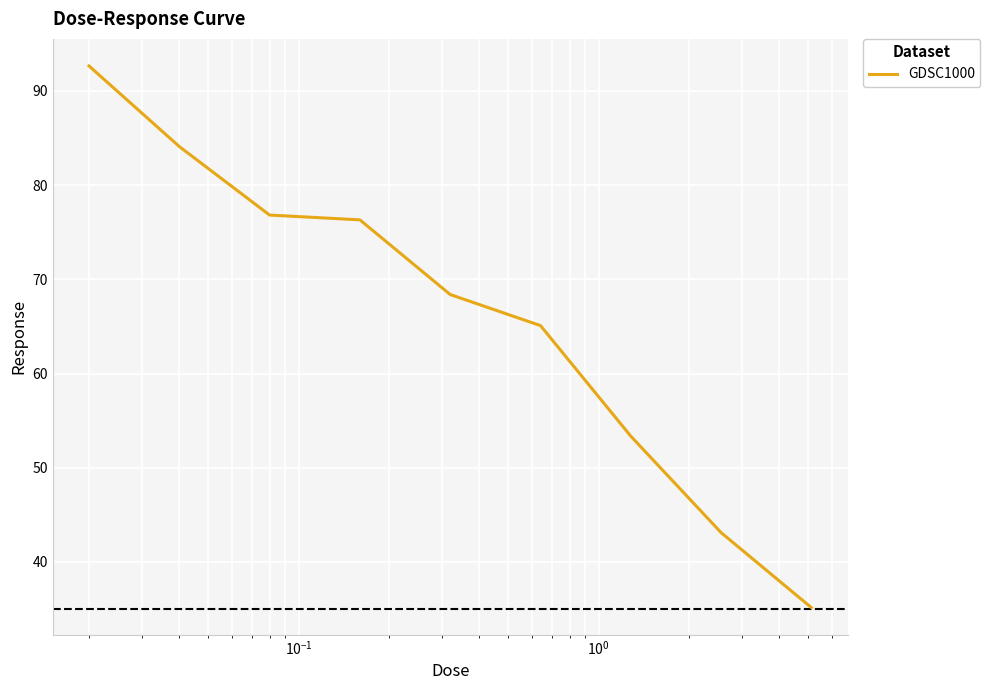

What is the minimum value shown in the chart?

35.2